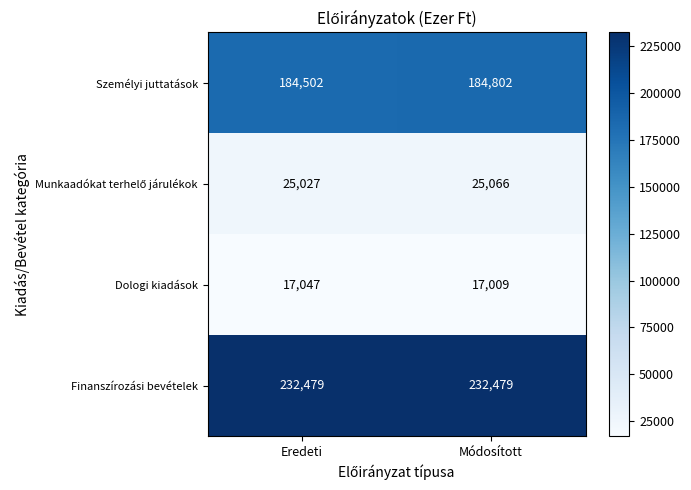

Which series has the widest spread of values?

Személyi juttatások